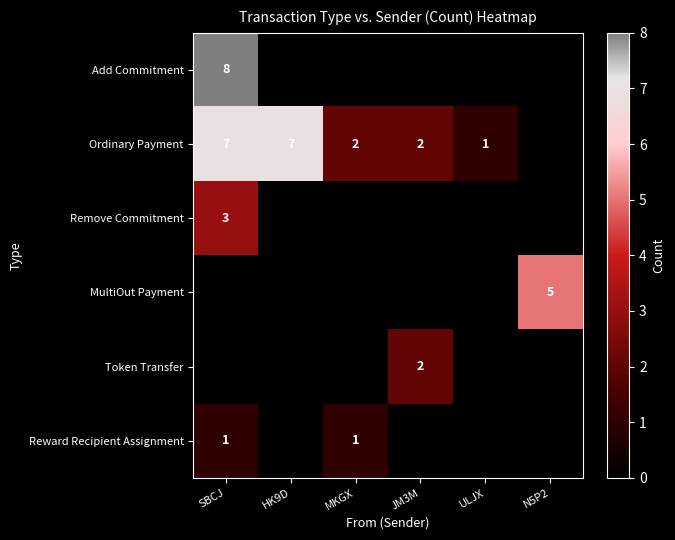

The value of Ordinary Payment at SBCJ is 9. True or false?

False